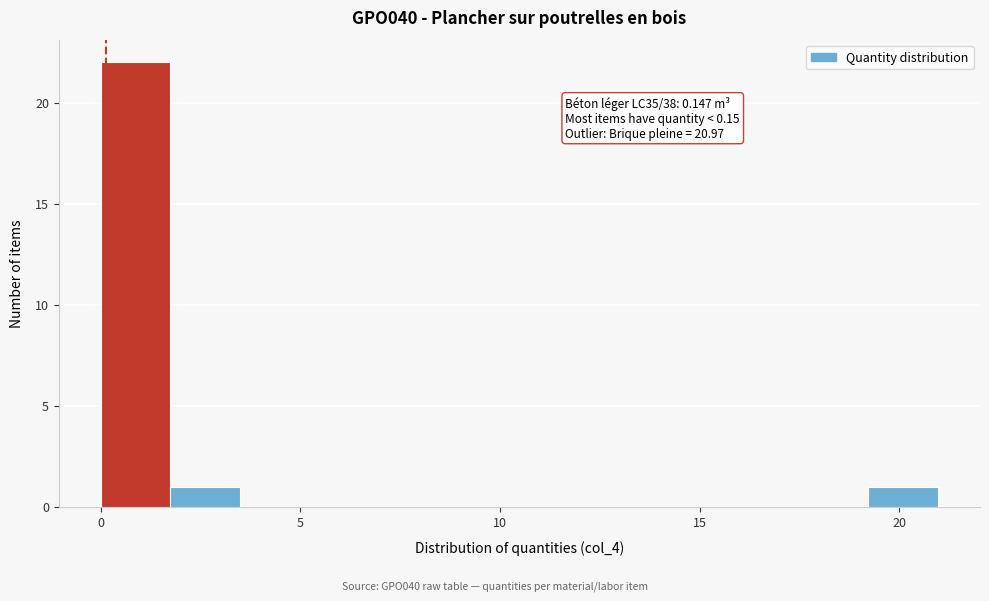

Read against the x-axis, roughly where is the centre of the tallest bar?

1.0